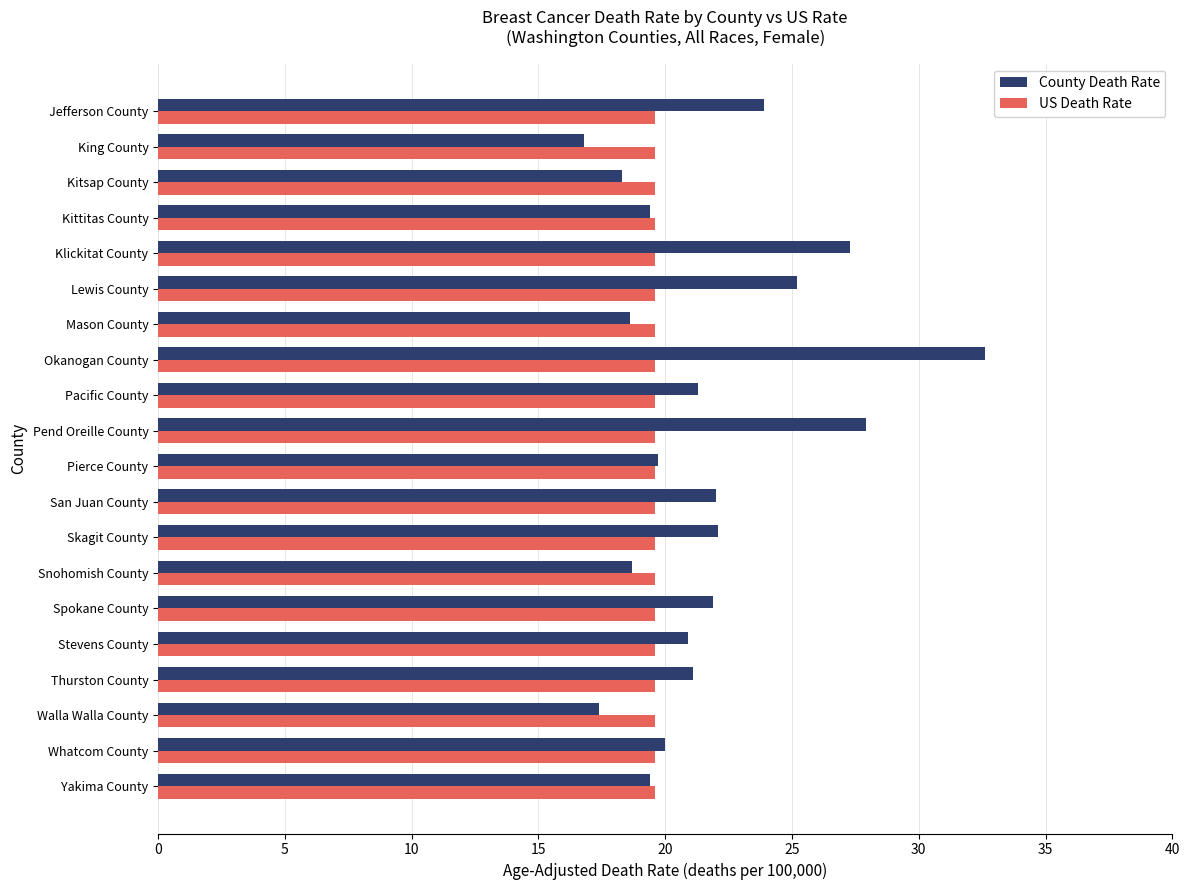

The value of County Death Rate at San Juan County is 22.0. True or false?

True